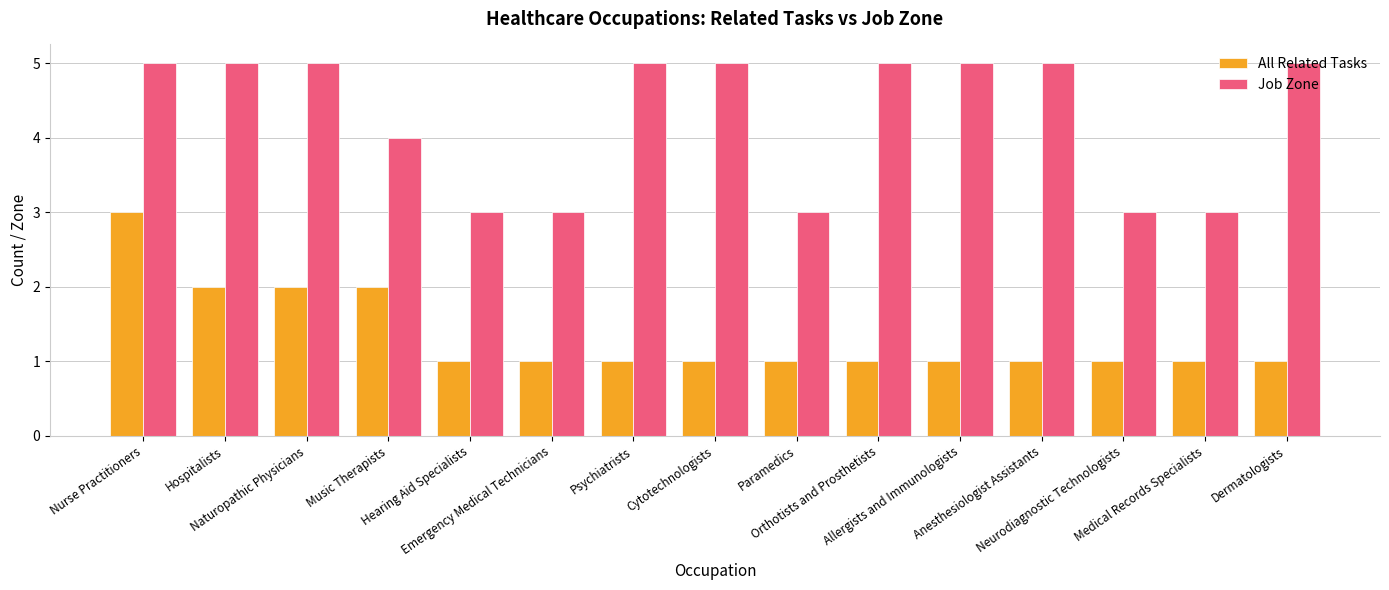

At Emergency Medical Technicians, list the series in order from largest to smallest.

Job Zone, All Related Tasks